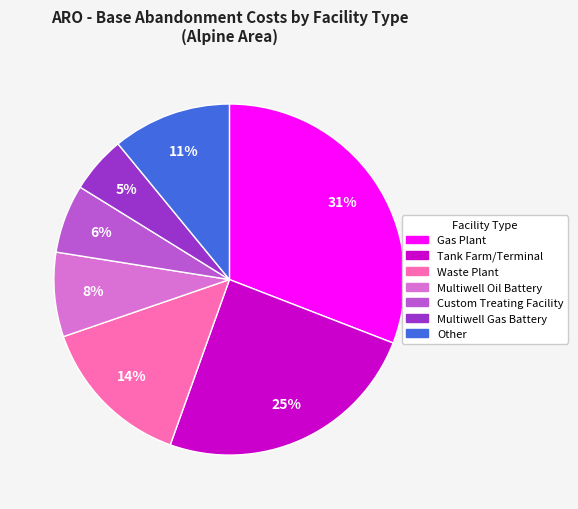

To the nearest percent, what is the difference between the largest and smallest slice percentages?

26%